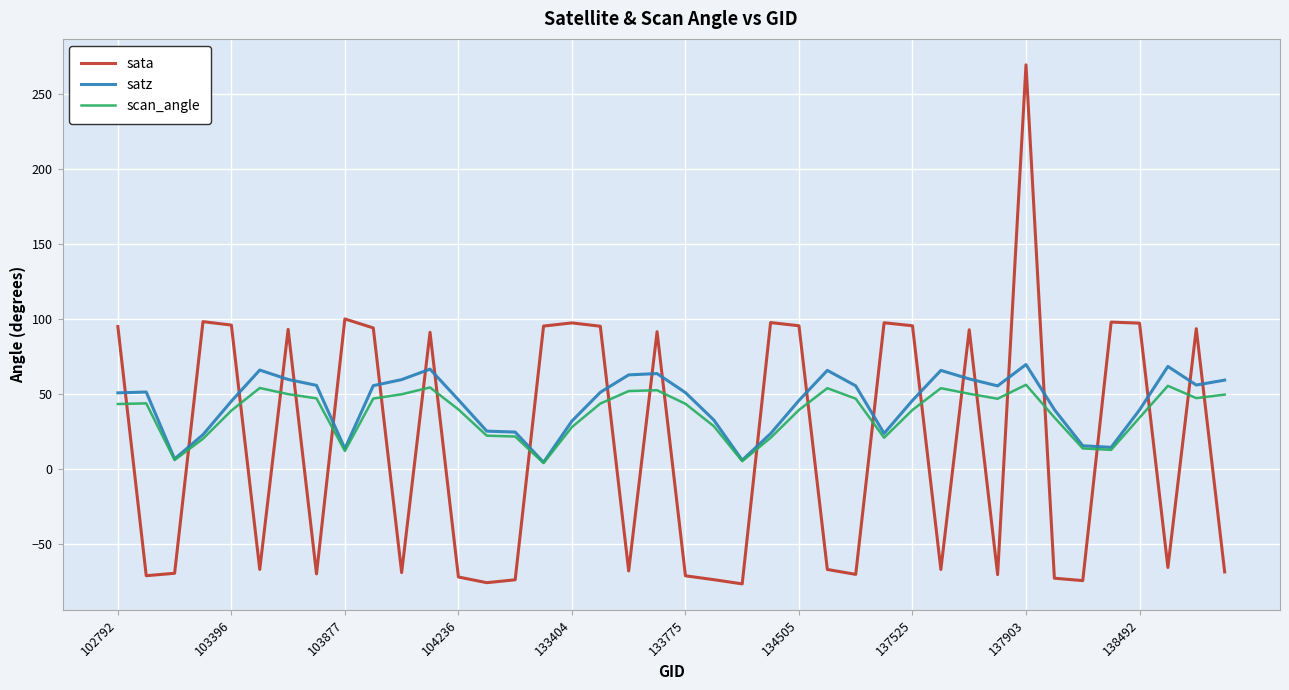

Which series has the largest total across all categories?

satz